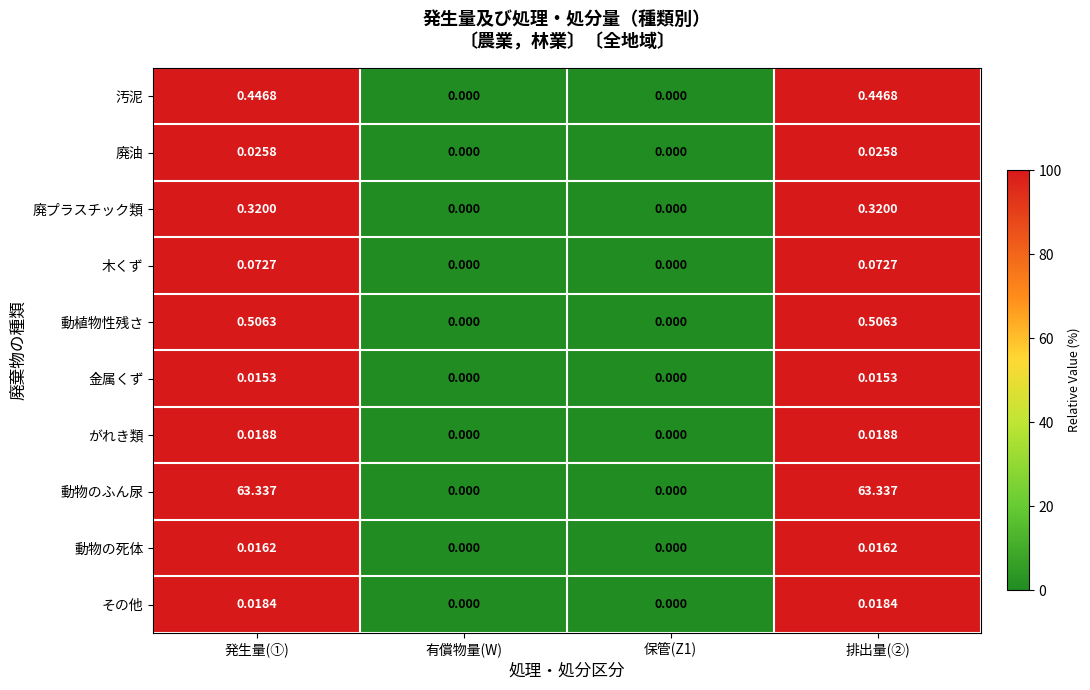

Is the value of 動物の死体 at 排出量(②) greater than the value of 動物のふん尿 at 排出量(②)?

No